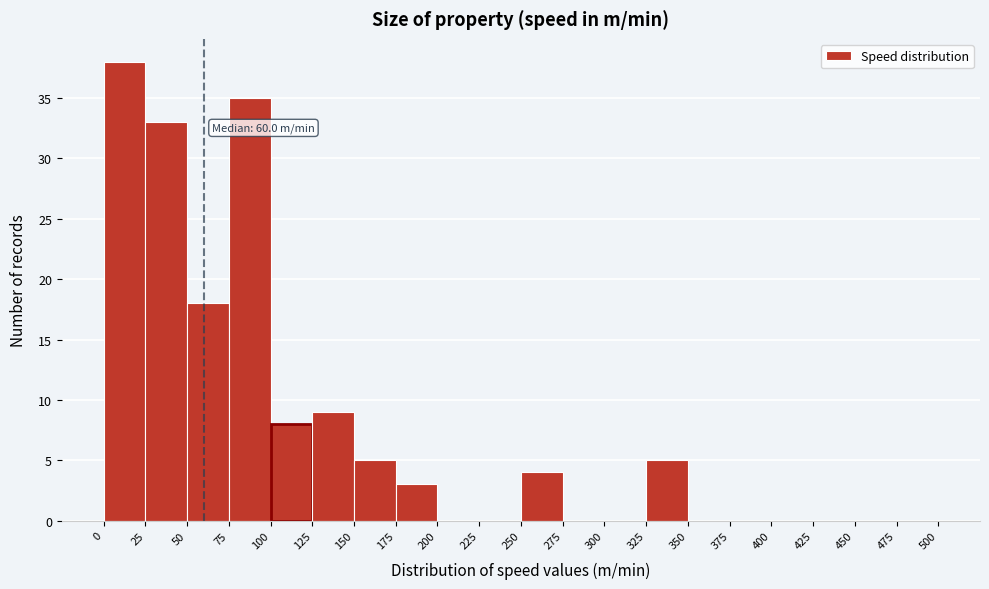

Over which range of the x-axis is the bar tallest?

0 to 25